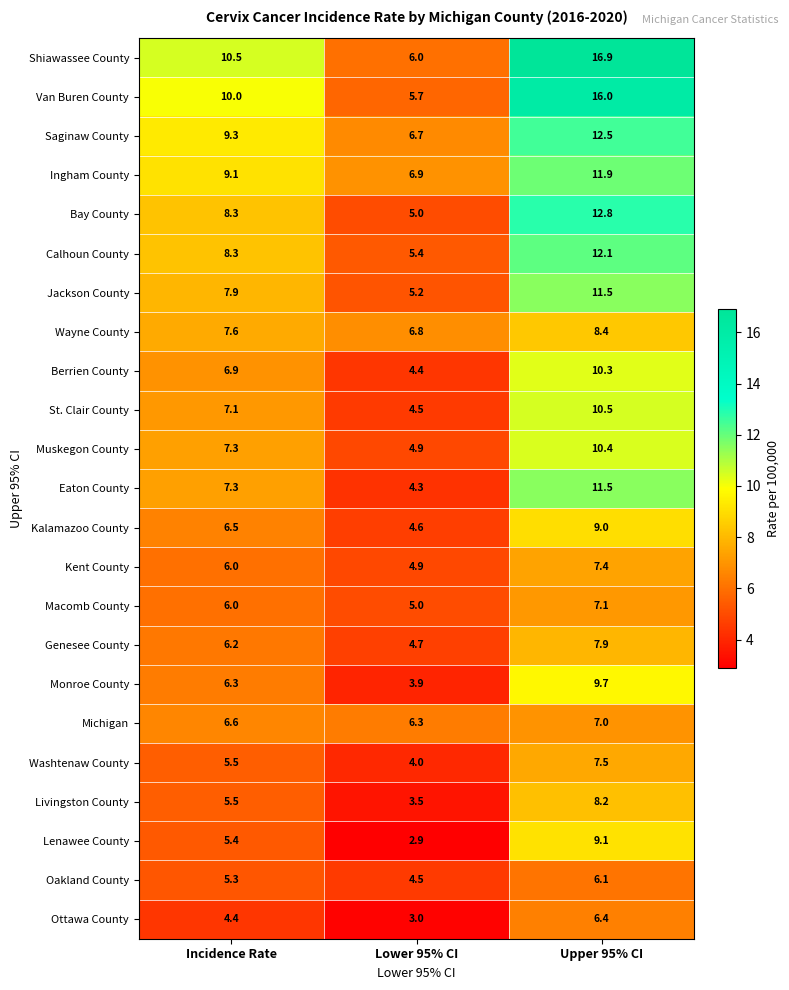

How many series are shown in this chart?

23